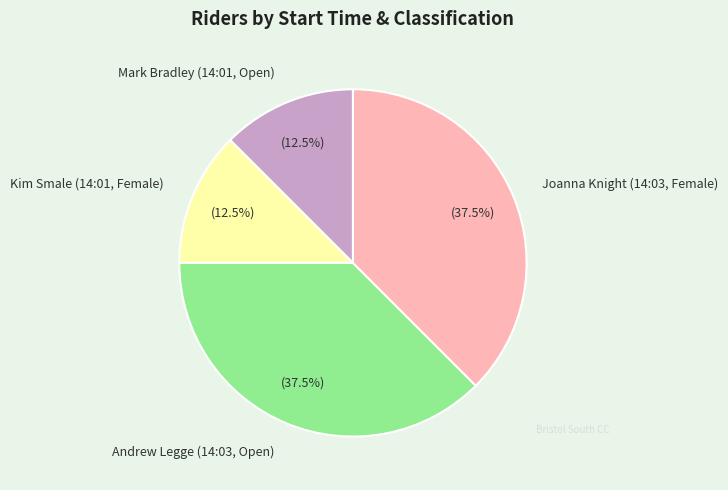

To the nearest percent, what is the average slice percentage?

25%